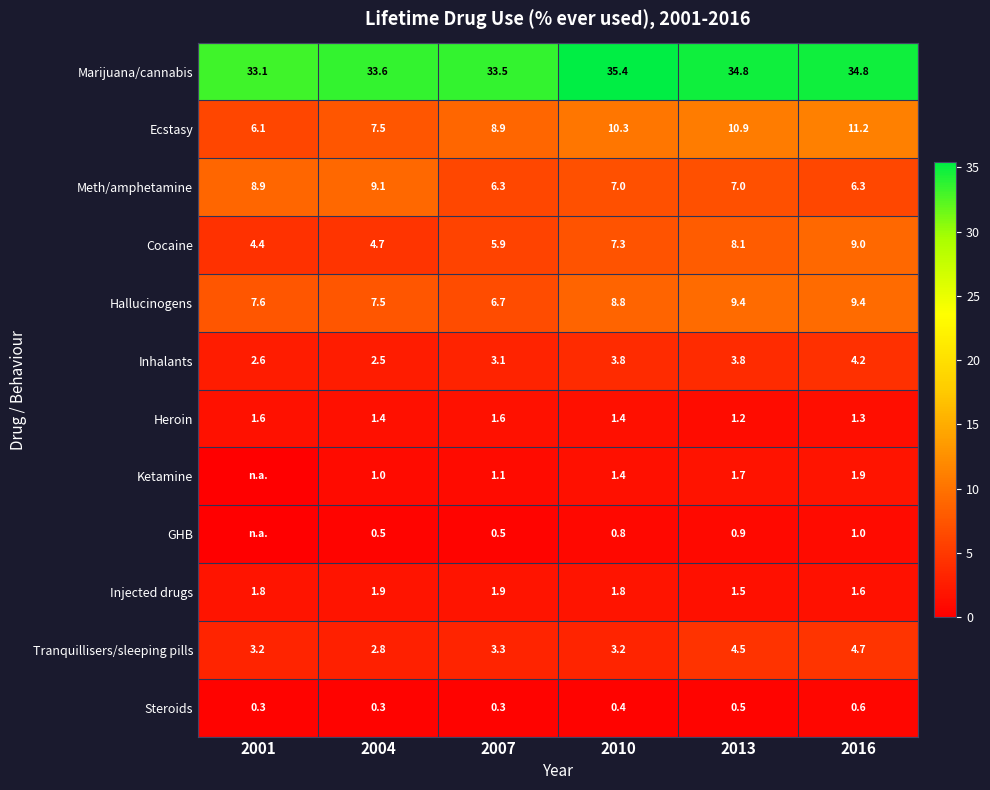

What is the sum of all Tranquillisers/sleeping pills values?

21.7